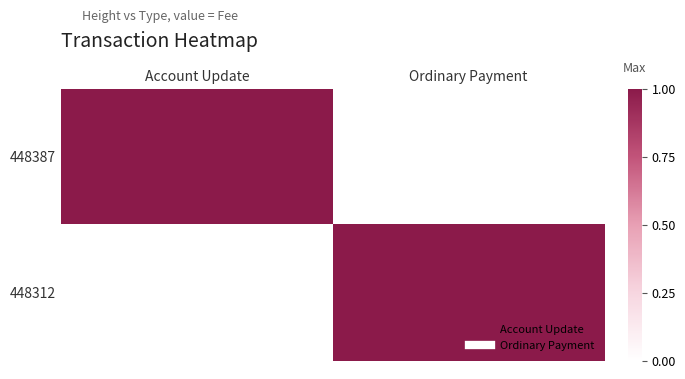

Which series has the largest total across all categories?

448387